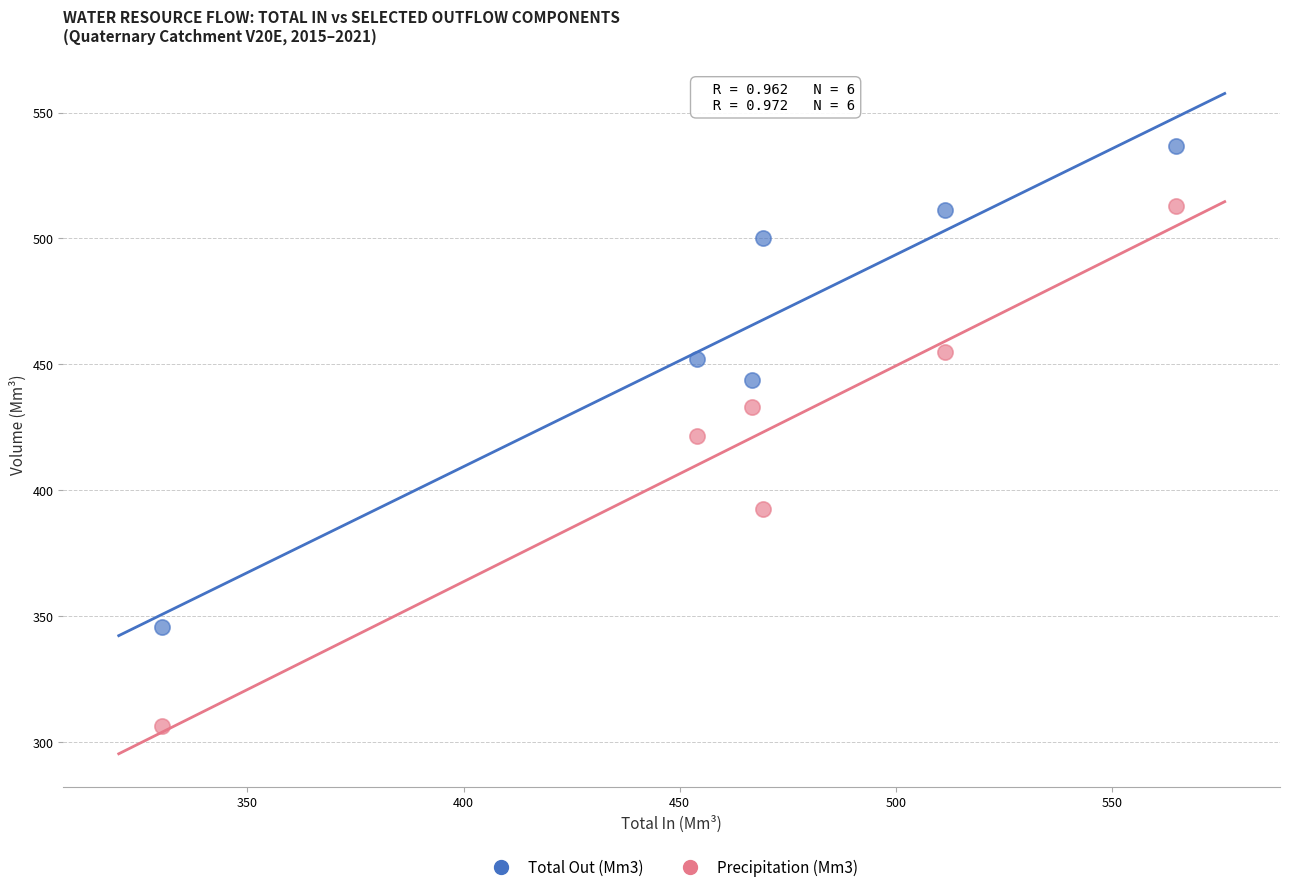

Which series contains the highest Y value?

Total Out (Mm3)